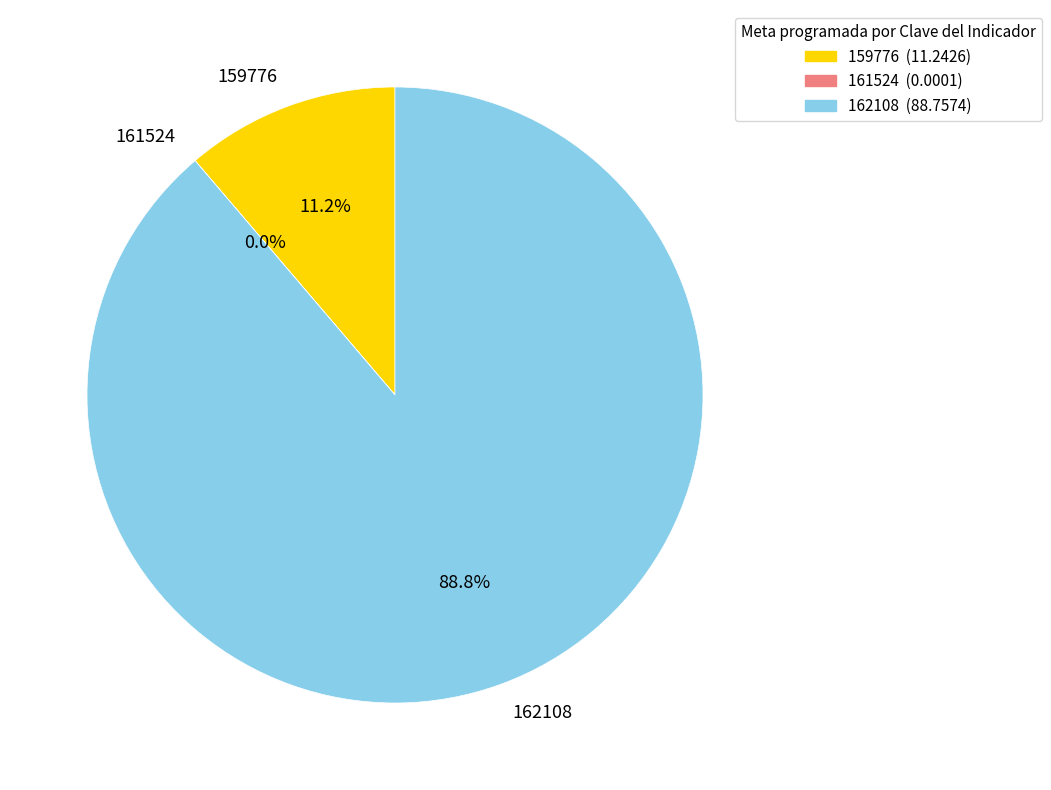

Which category has the biggest portion of the pie?

162108